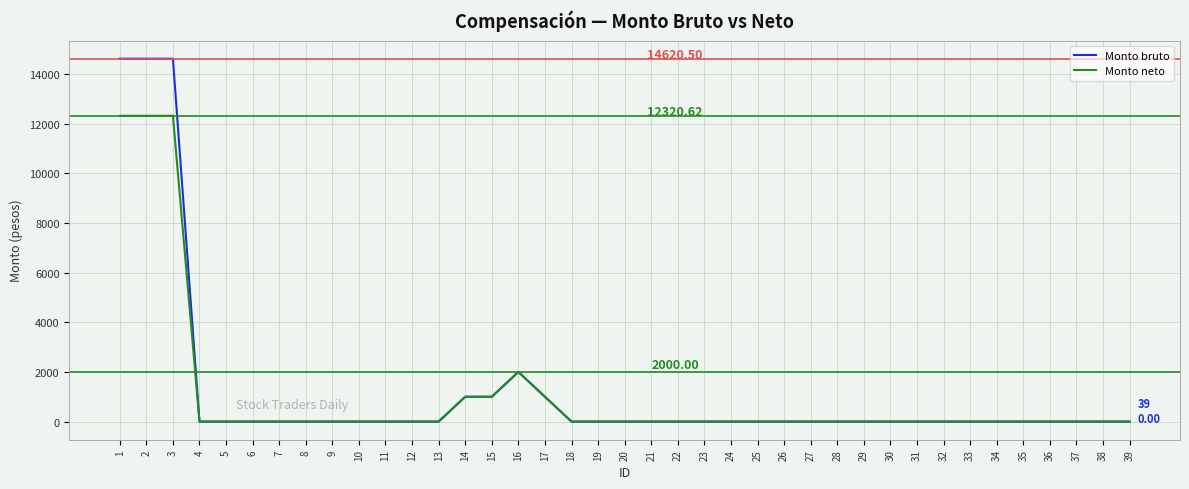

Where is Monto neto nearest to the value 6160?

16